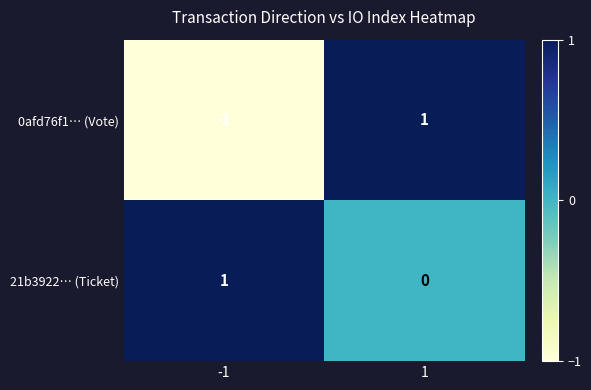

Reading left to right, transcribe all the data shown in this chart.

0afd76f1… (Vote): -1=-1	1=1
21b3922… (Ticket): -1=1	1=0